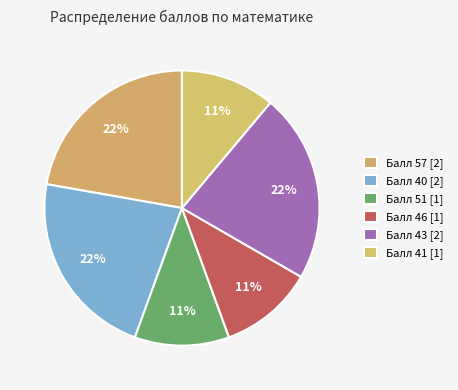

How many slices are in this pie chart?

6